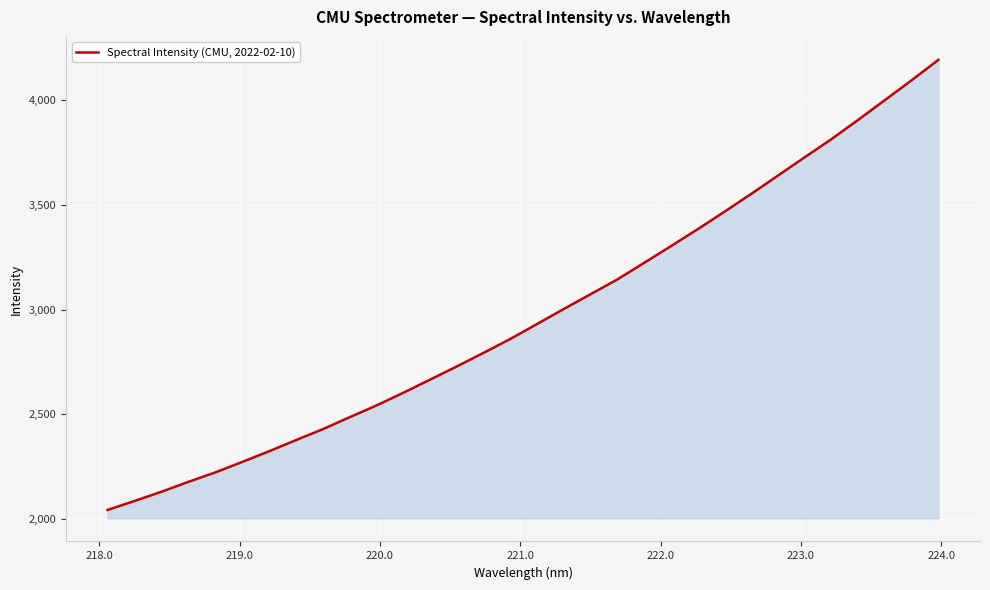

True or false: there are more than 0 points higher than both neighbors.

False